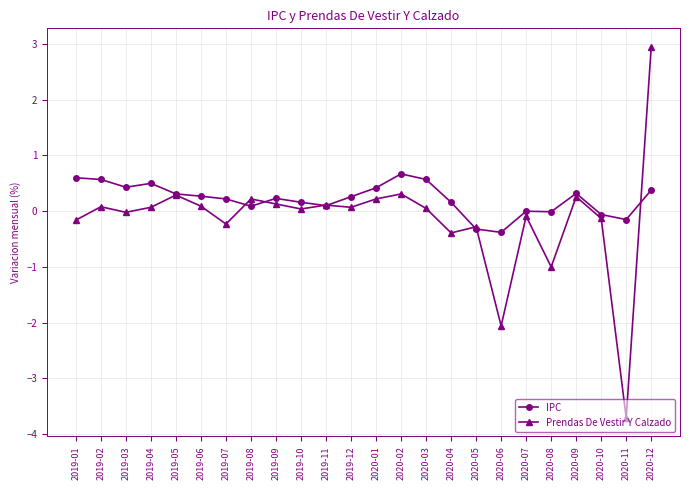

List the series in order of their overall mean, lowest first.

Prendas De Vestir Y Calzado, IPC